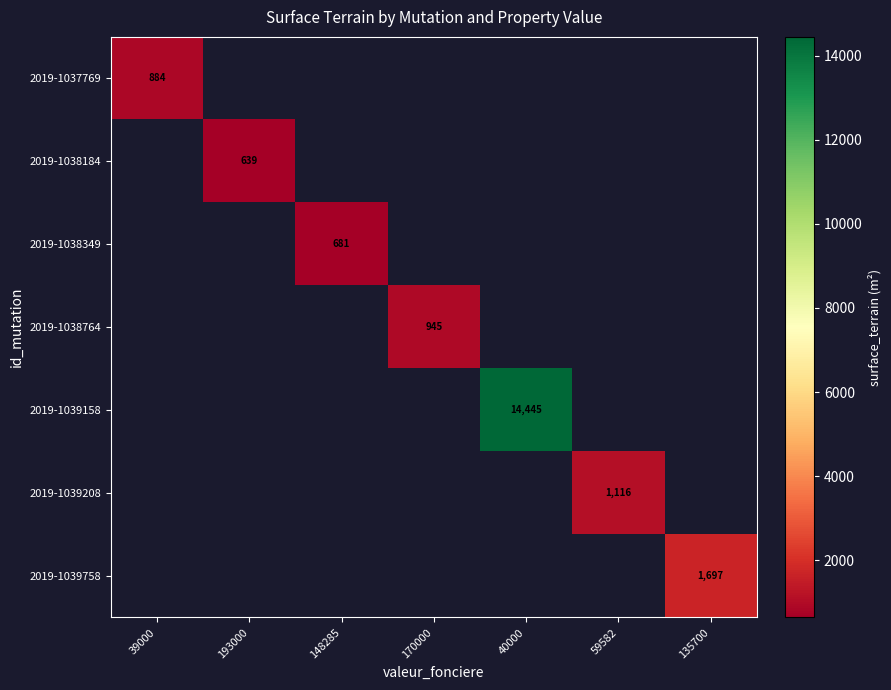

The 2019-1037769 series shows 884 at 39000. True or false?

True